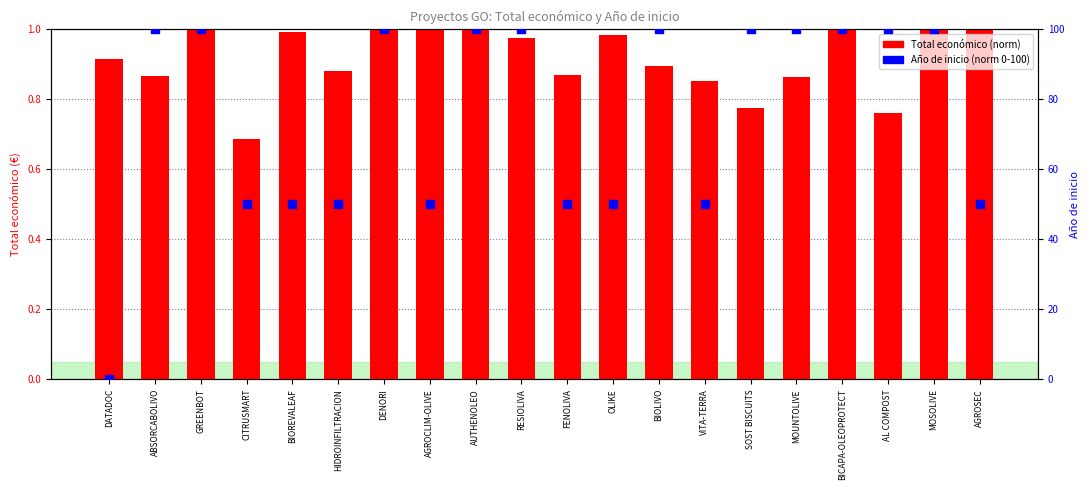

What is the total value across all series at BIOLIVO?

100.8